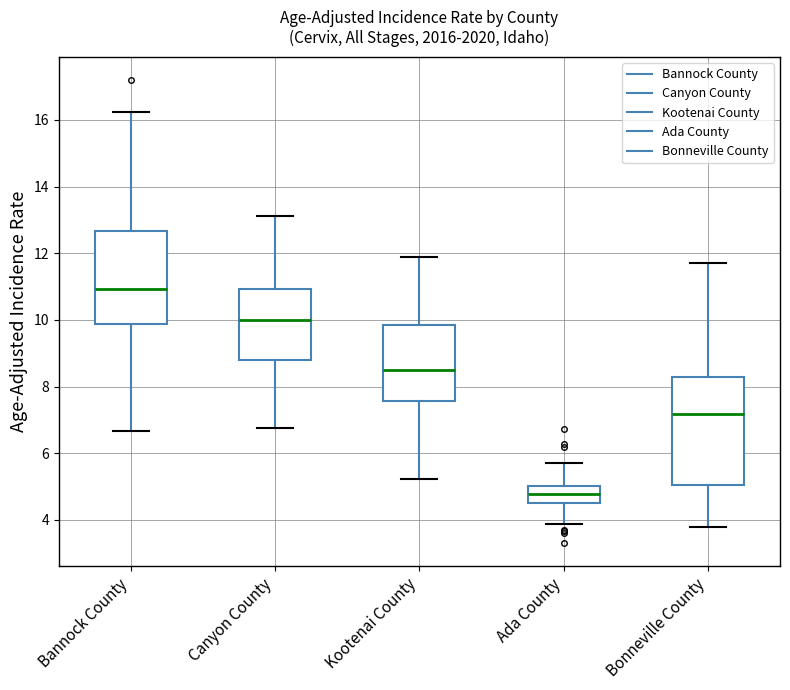

Comparing the boxes themselves (not the whiskers), which one is the tallest?

Bonneville County